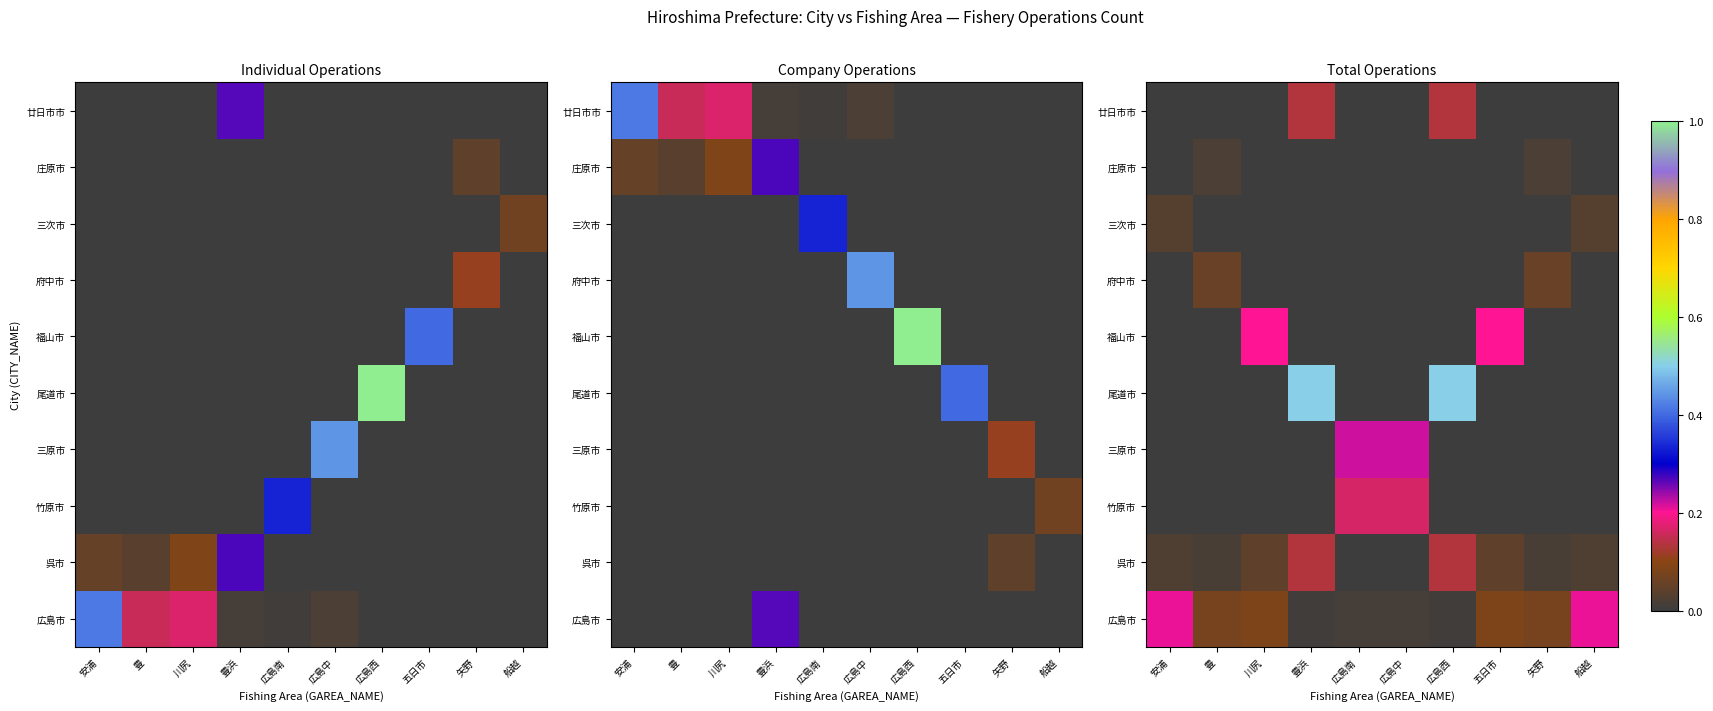

Rank the series by their maximum value, from lowest to highest.

庄原市, 三次市, 府中市, 廿日市市, 呉市, 竹原市, 福山市, 広島市, 三原市, 尾道市